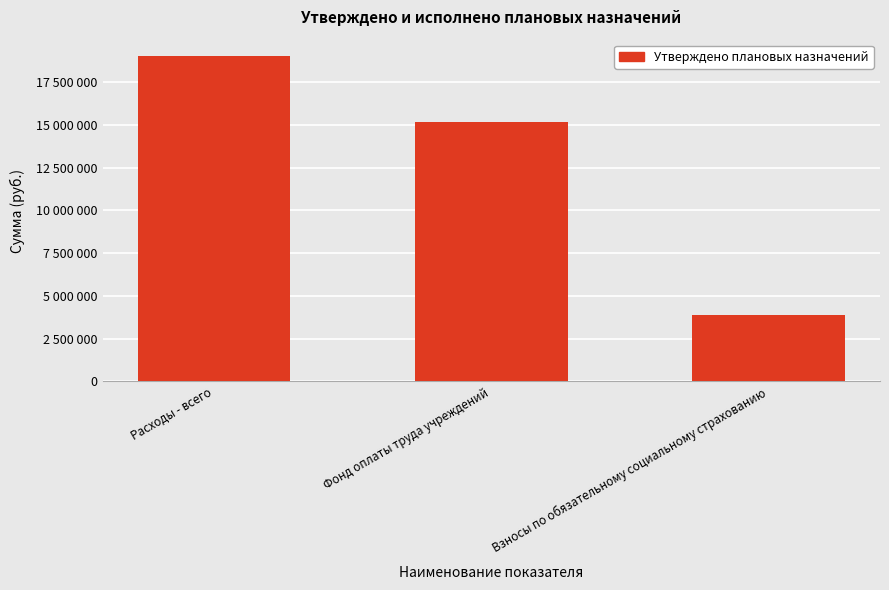

What is the approximate value at Расходы - всего?

19036000.0